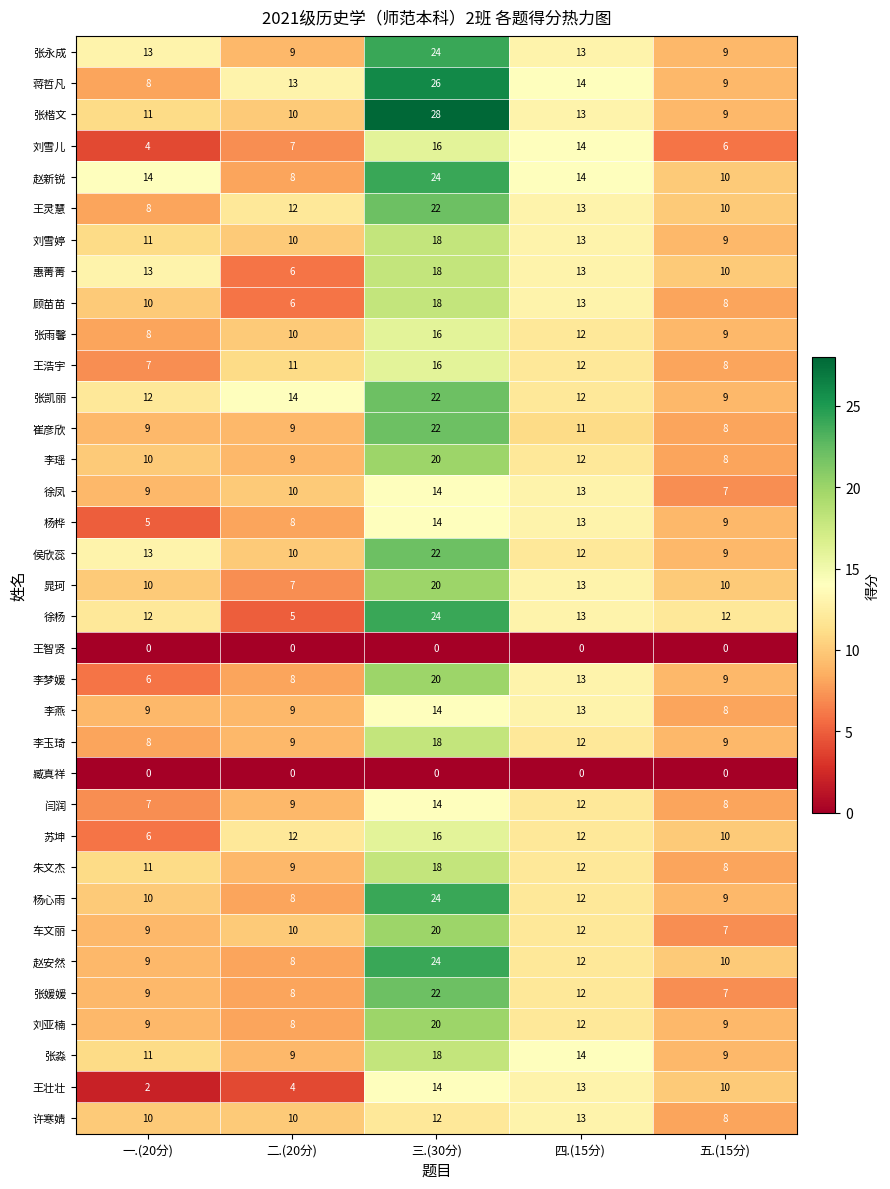

How many 杨桦 values are between 8 and 13?

3